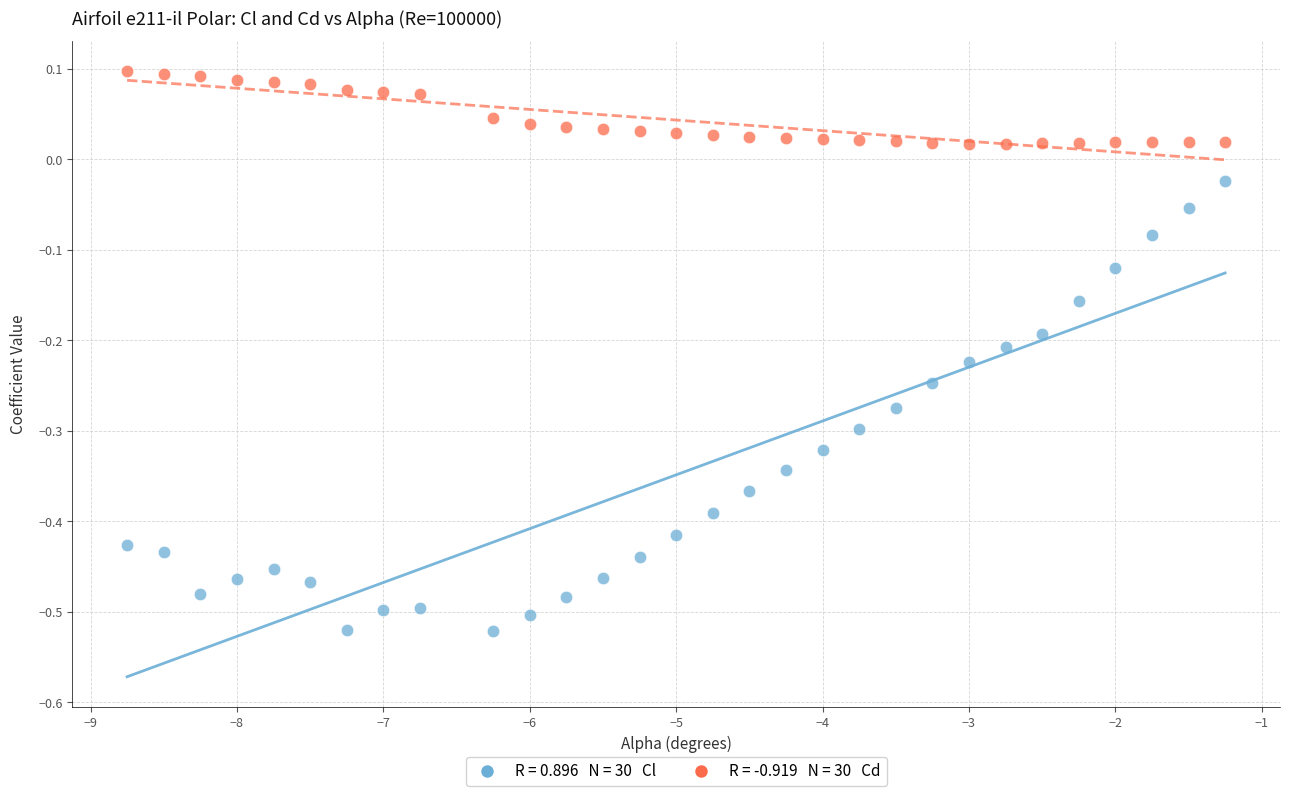

Across all data points, what is the range of X values (max minus min)?

7.5